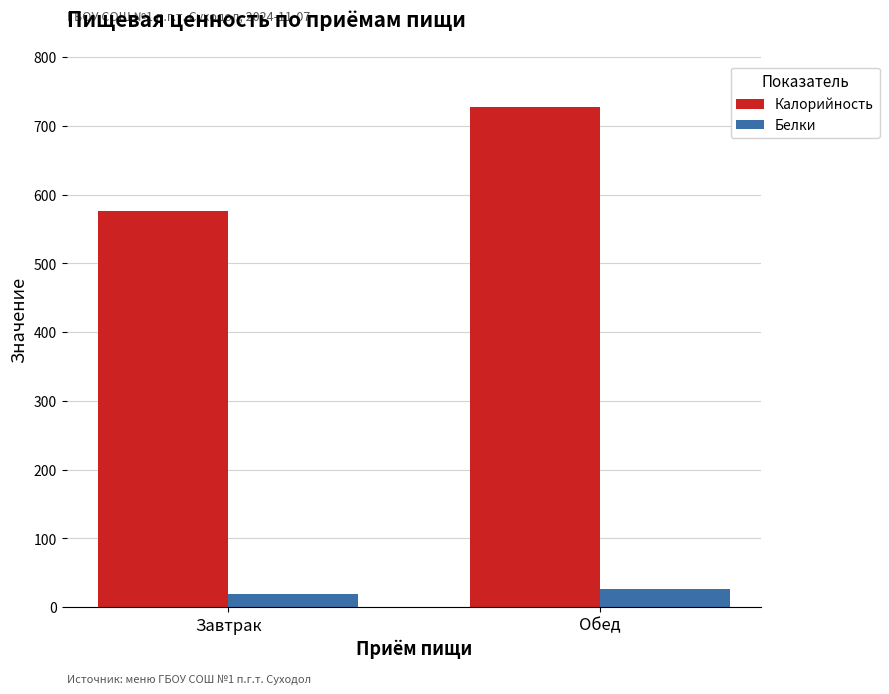

Does the chart contain any negative values?

No